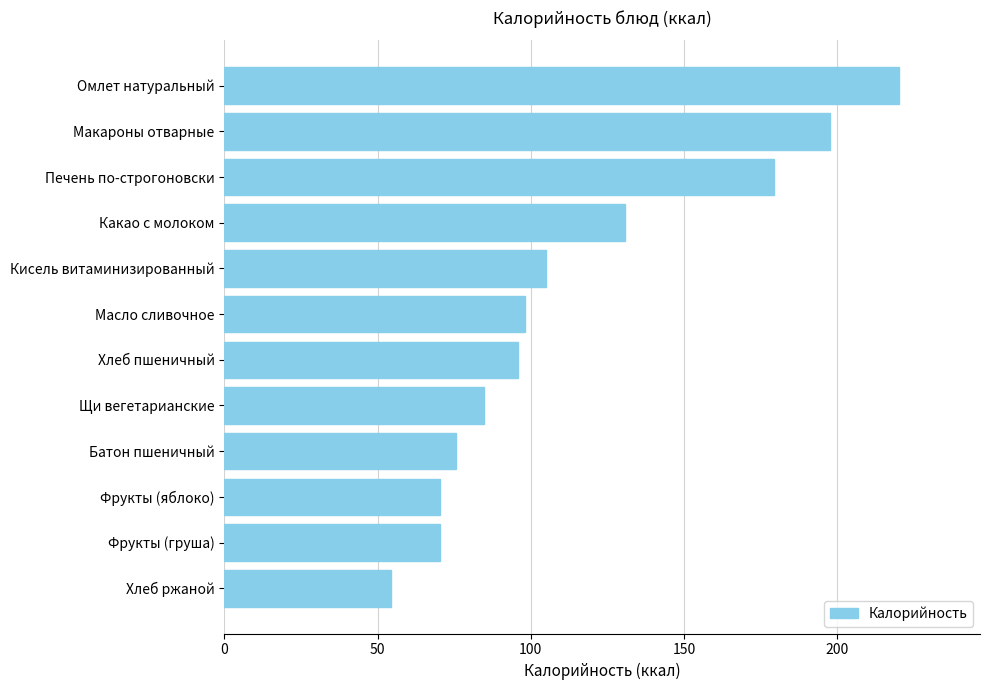

What is the difference between the maximum and second lowest values?

149.7